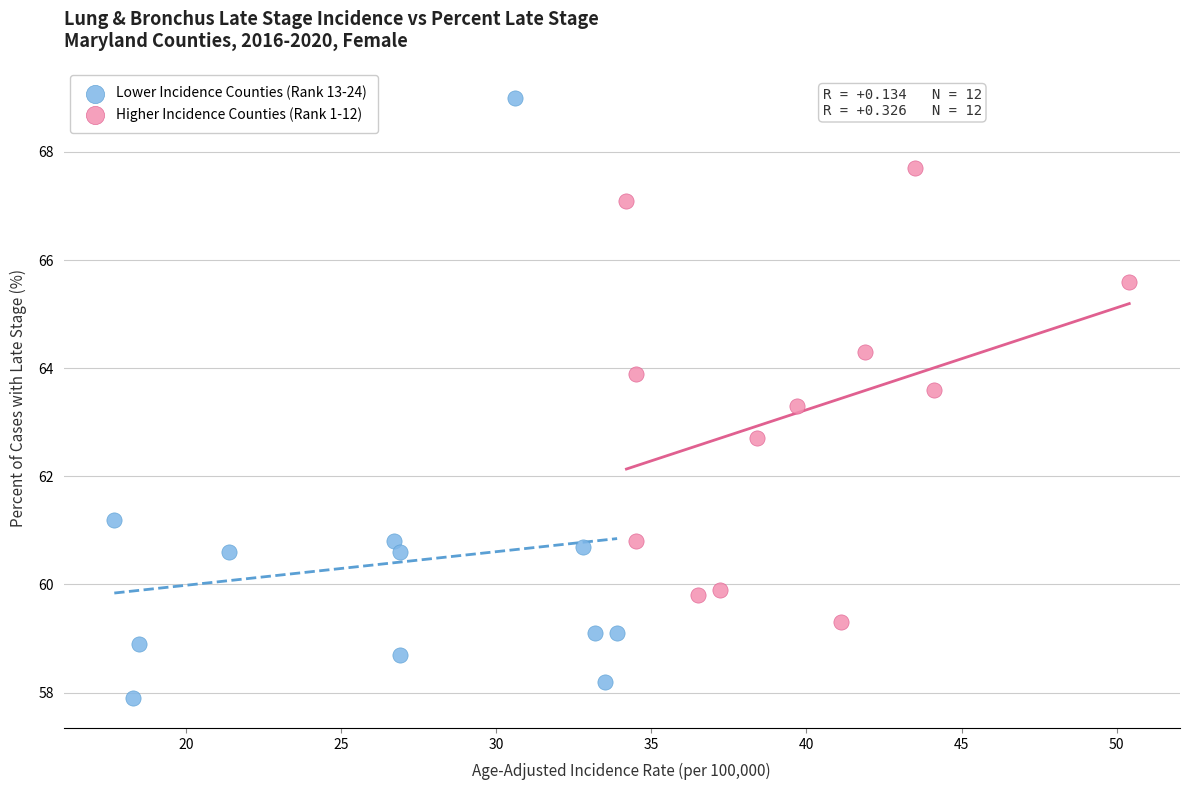

Which series has the widest spread of Y values?

Lower Incidence Counties (Rank 13-24)